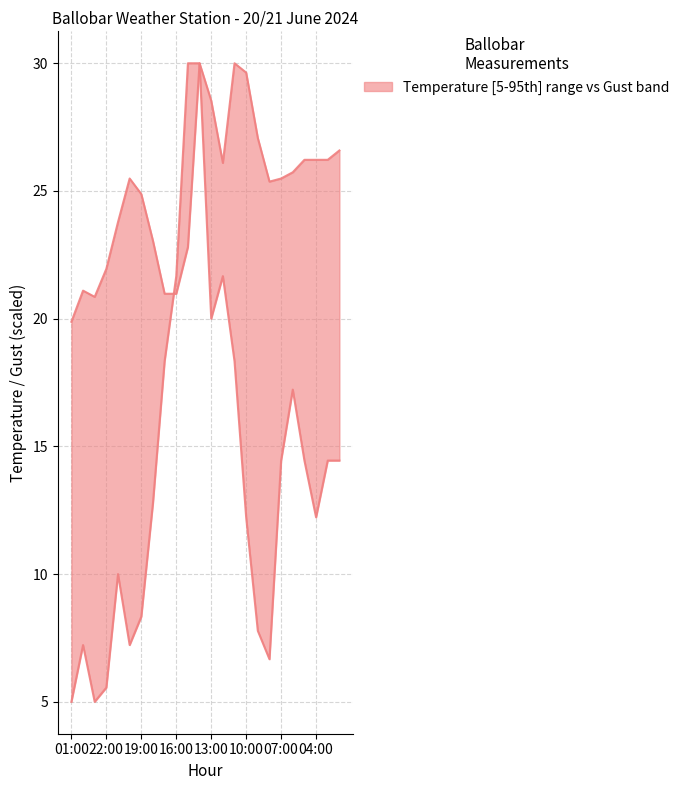

What is the smallest value displayed?

5.0